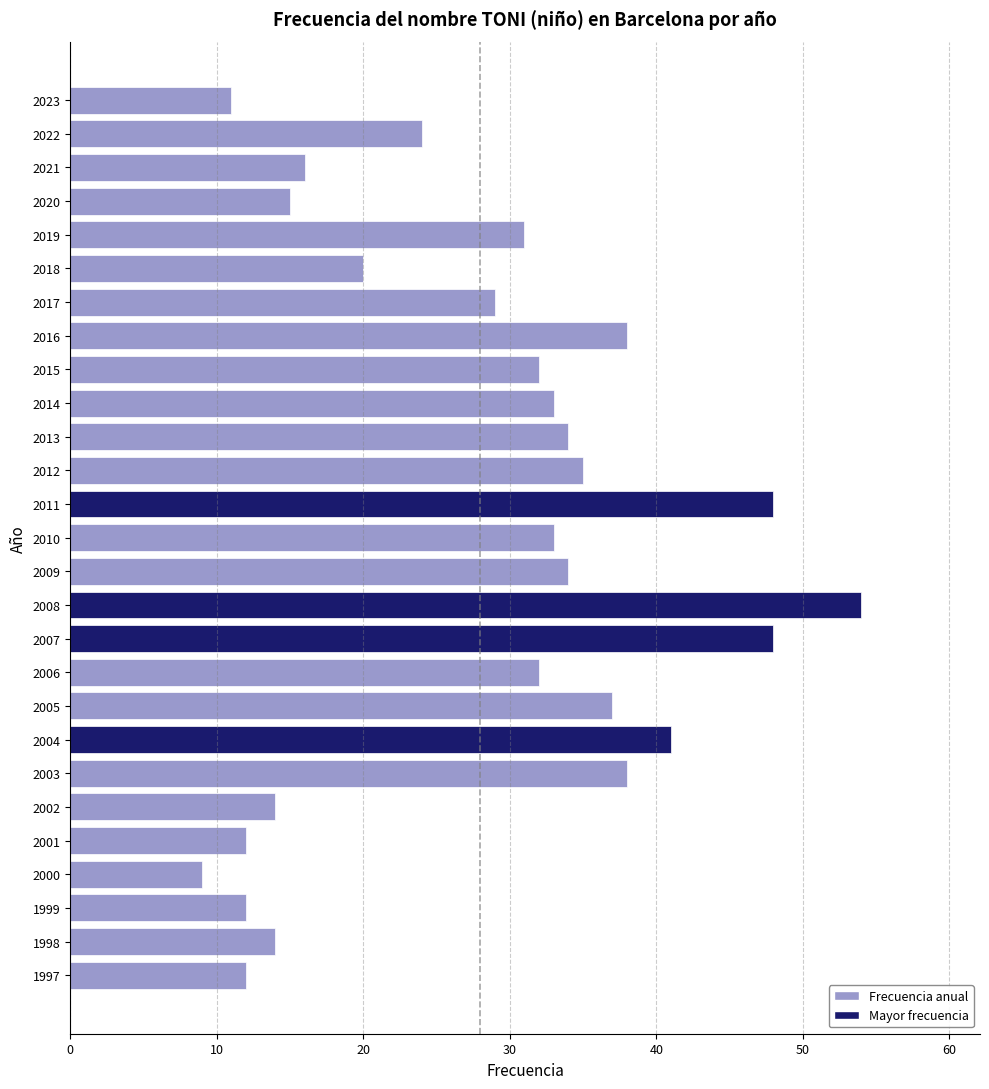

What is the difference between the maximum and minimum values?

45